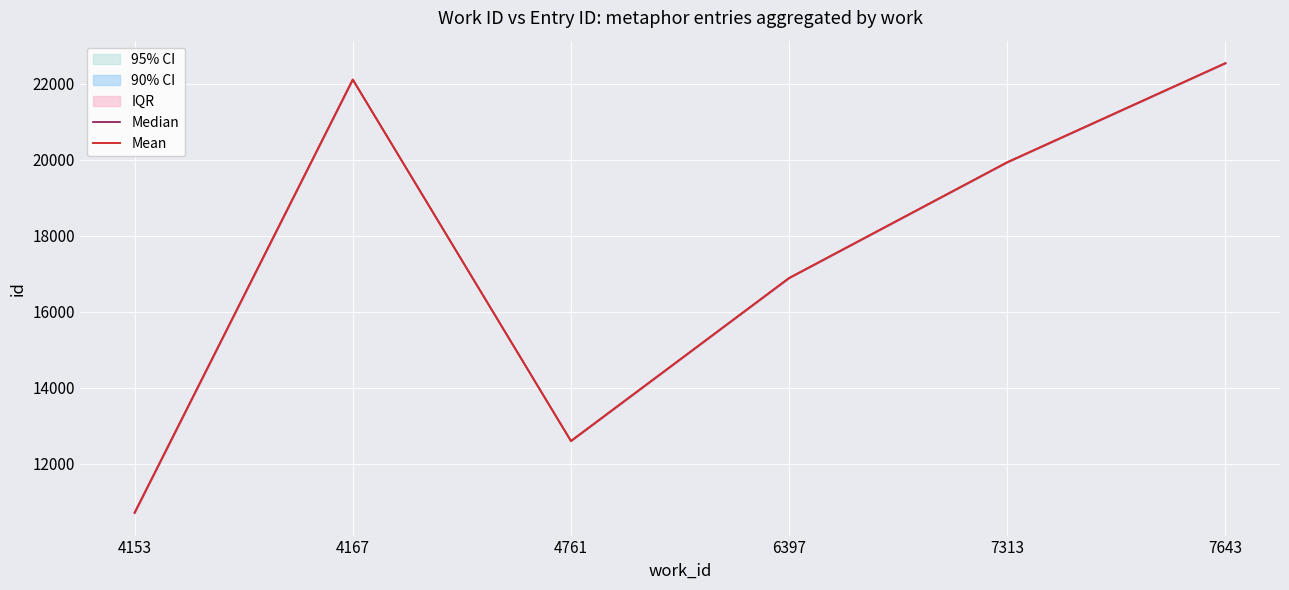

What is the smallest value displayed?

10704.5